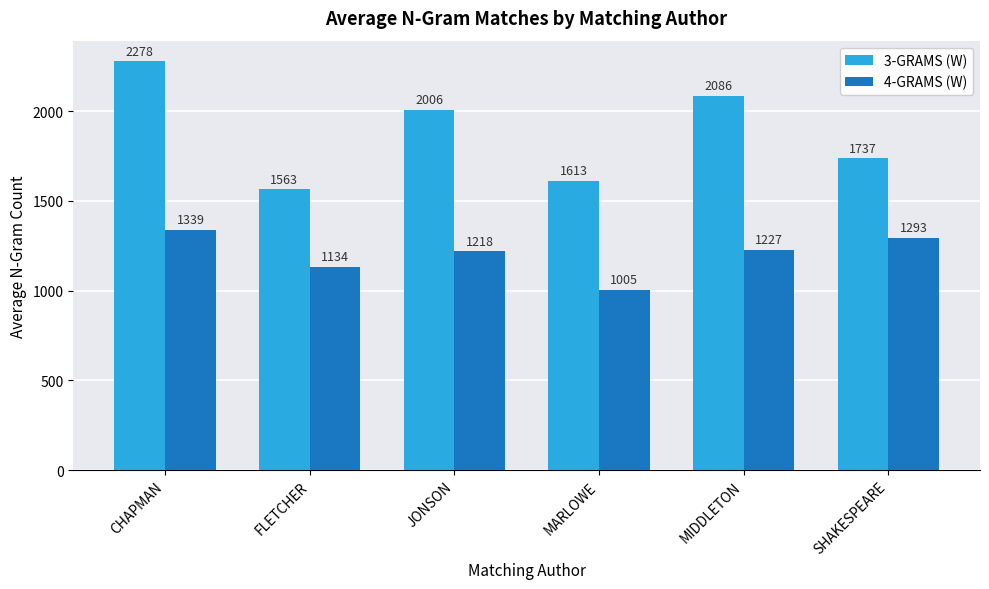

Count the number of data series in this chart.

2